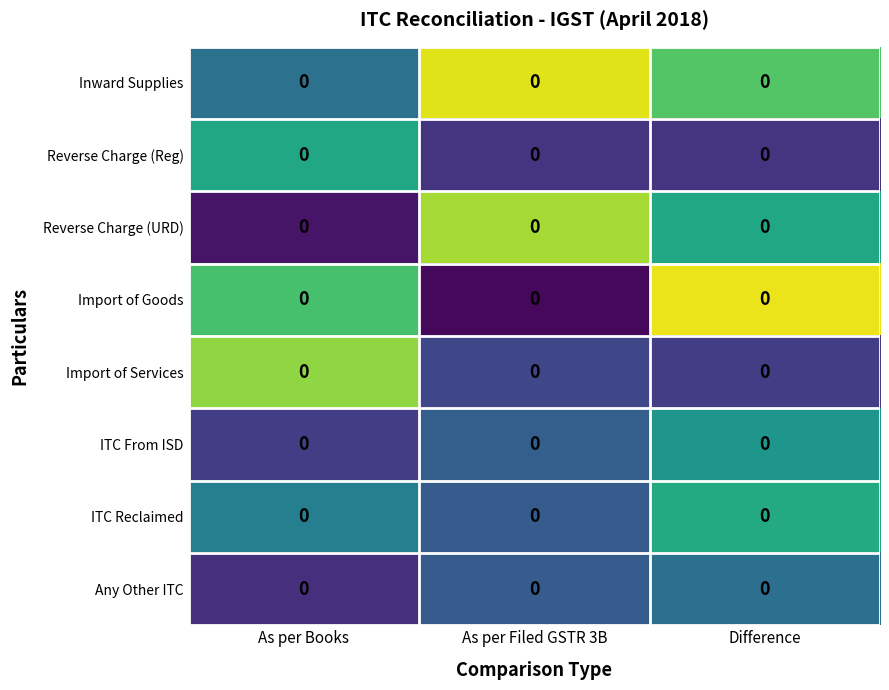

Count the ITC Reclaimed values in the range 0 to 1.

3